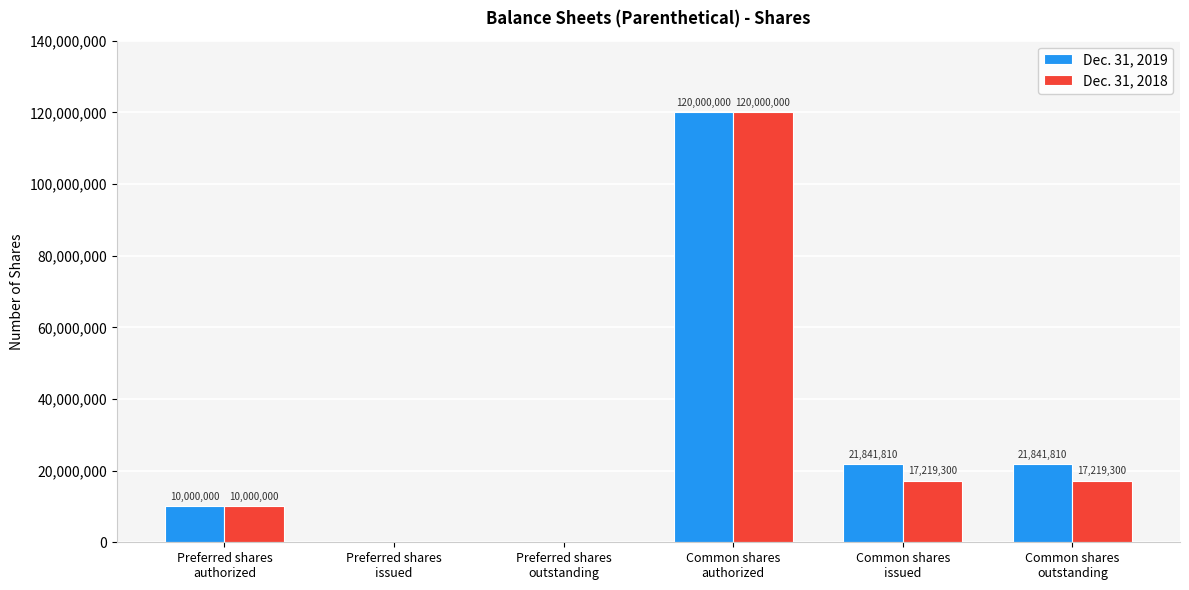

Which series has the largest total across all categories?

Dec. 31, 2019